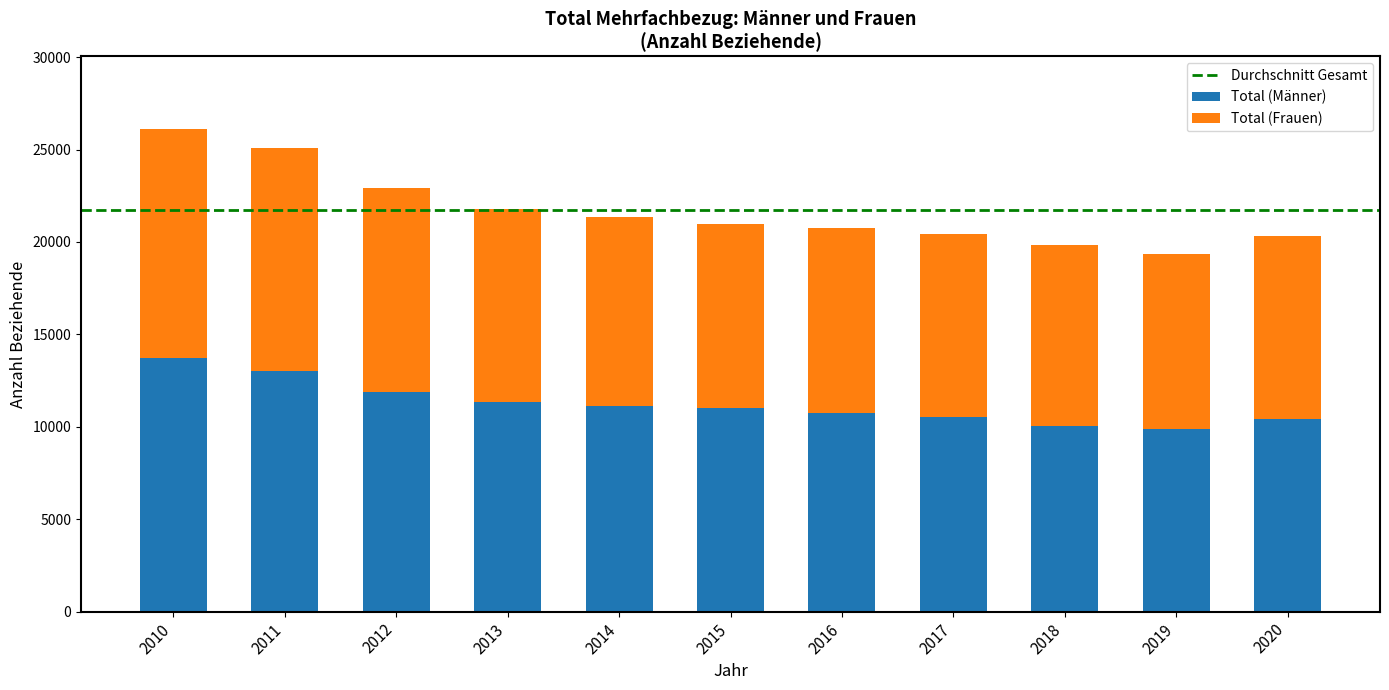

What is the difference between the maximum and minimum values in the Total (Männer) series?

3843